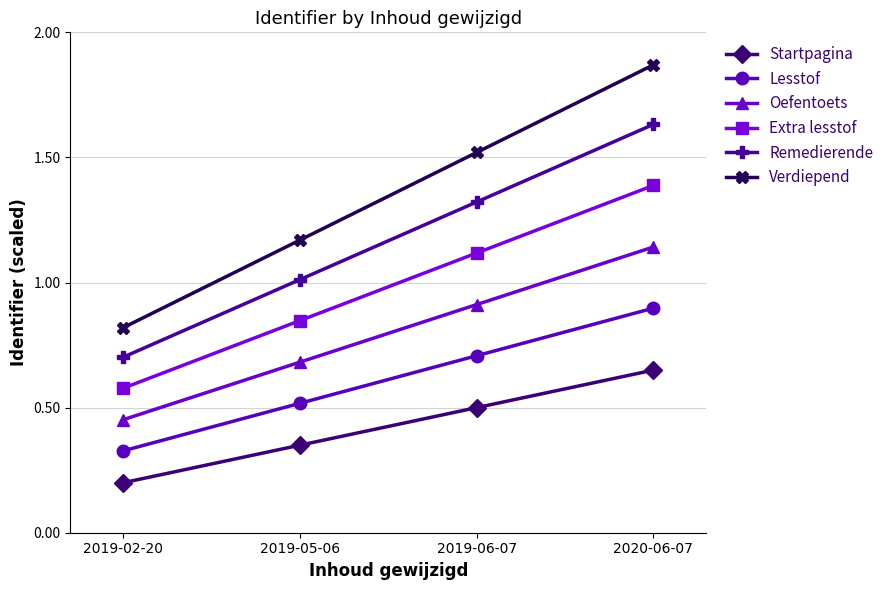

At which category does the chart reach its minimum across all series?

2019-02-20